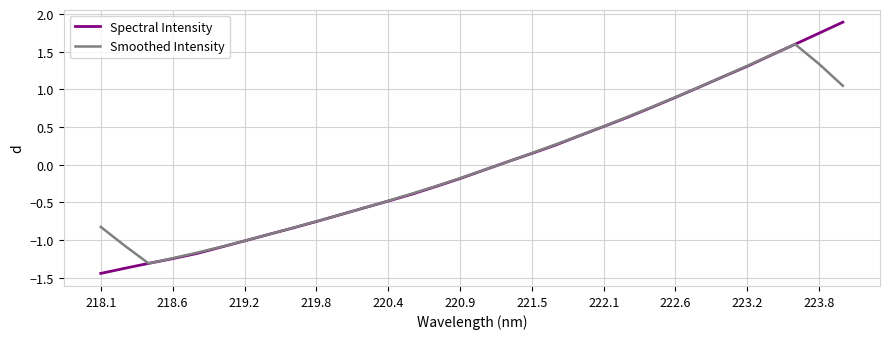

What is the greatest value displayed?

1.9